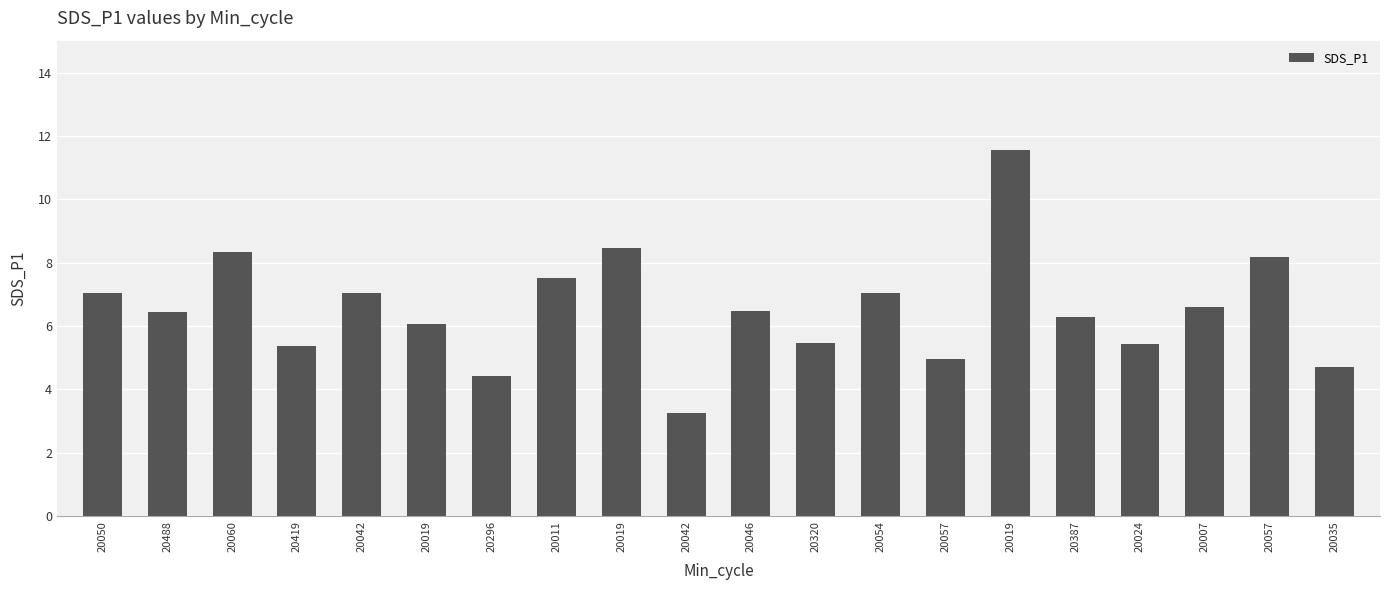

What value does the data have at 20060?

8.3